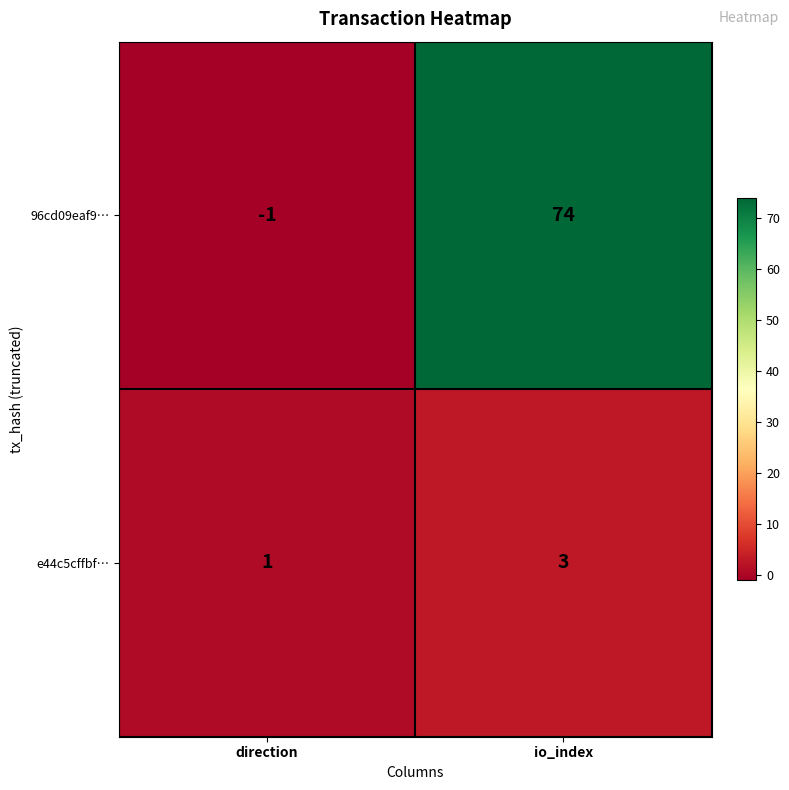

What is the sum of all 96cd09eaf9… values?

73